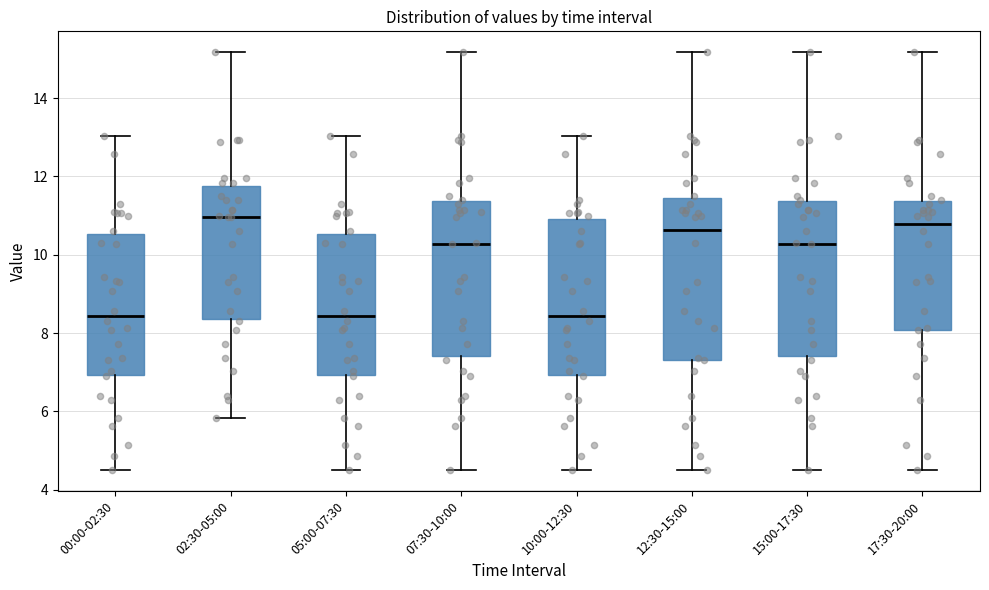

Where is the upper edge of the box for 00:00-02:30 on the y-axis? The values are not printed on the chart, so give them approximately, as read against the axis.

10.6